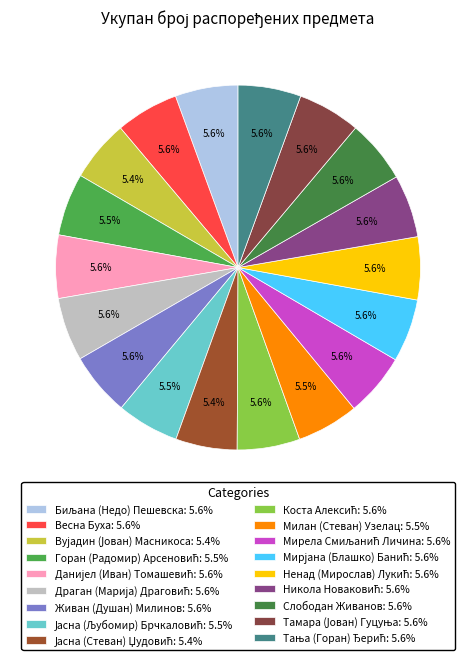

Count the number of slices in the pie.

18